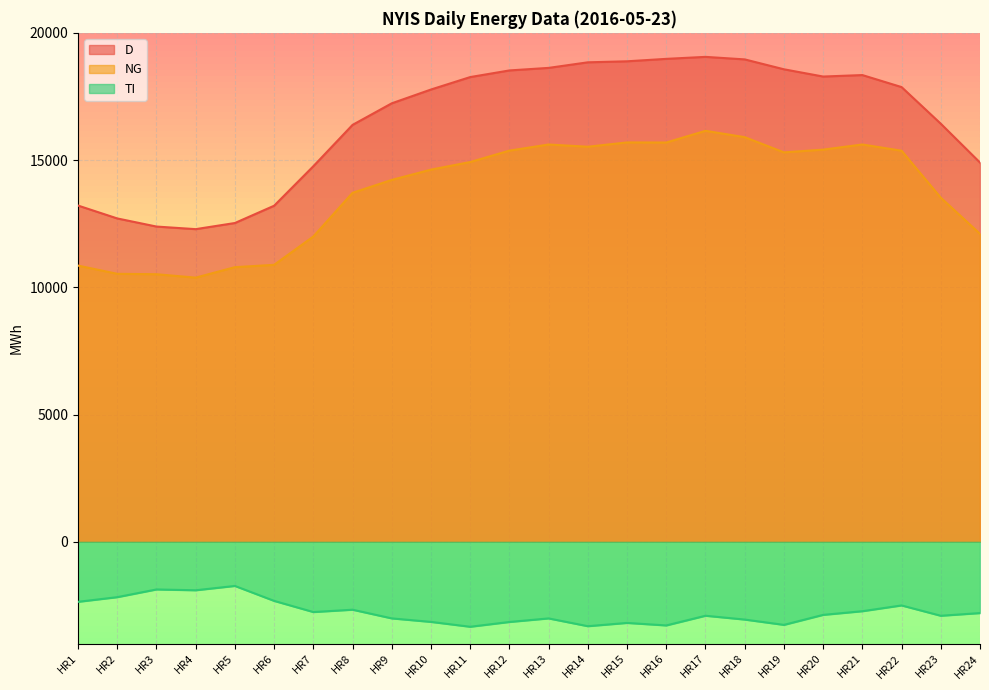

How many categories are shown in the chart?

24